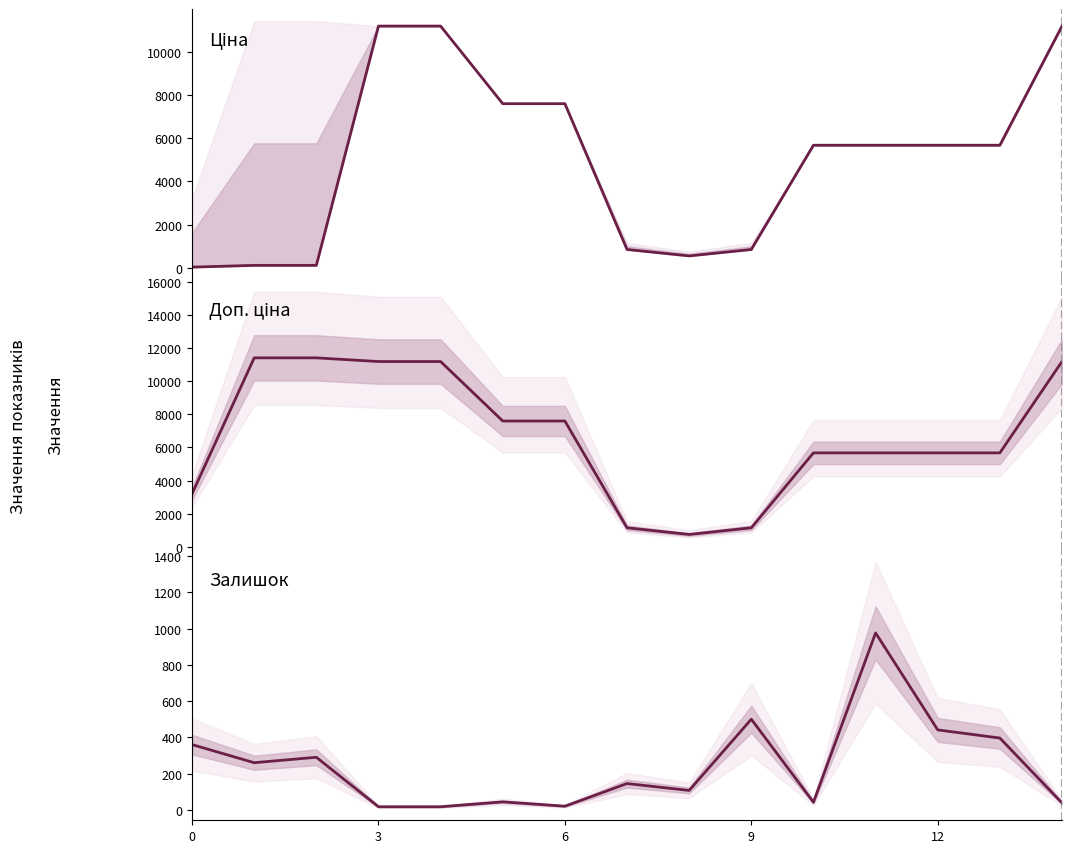

The value of Доп. ціна at 14 is 11188.2. True or false?

True